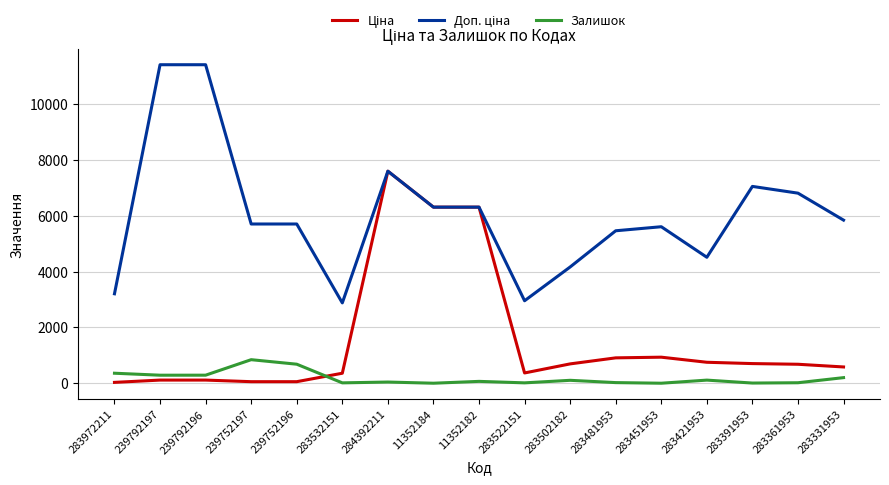

What position from the right is 239752196?

13